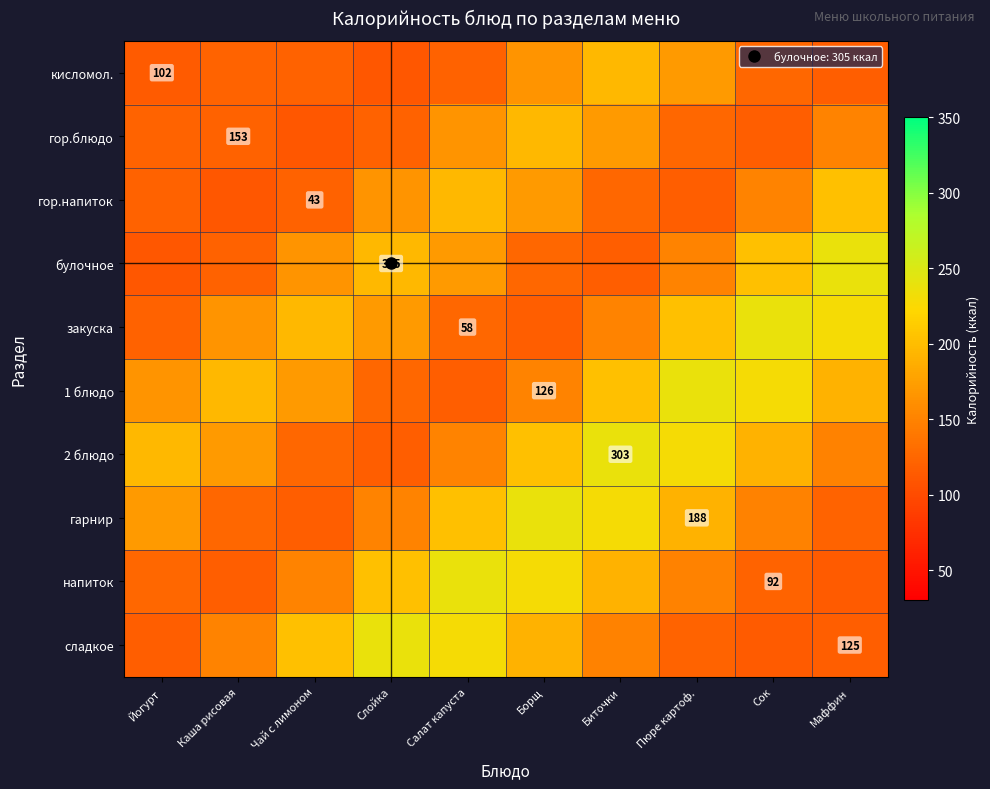

The value of сладкое at Каша рисовая is 151.1. True or false?

True